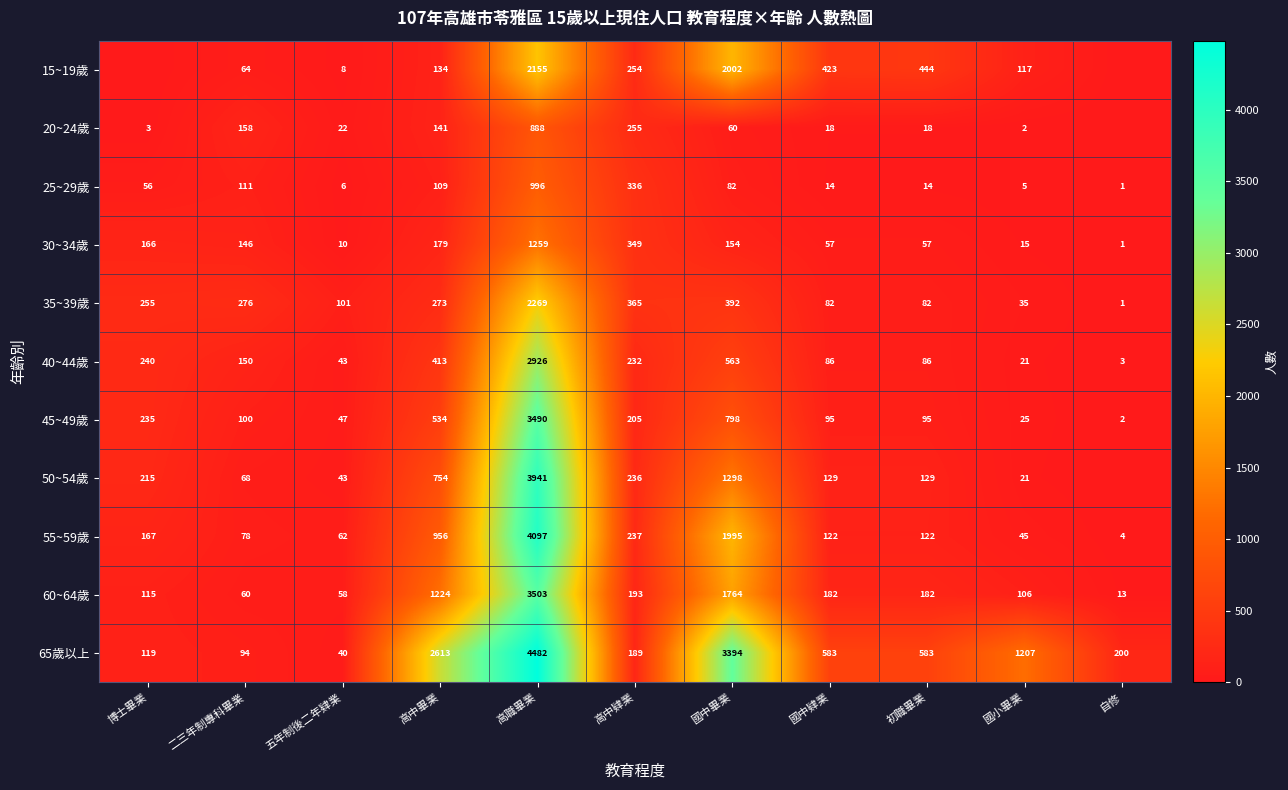

Which has a higher value, 高中畢業 or 國小畢業?

高中畢業